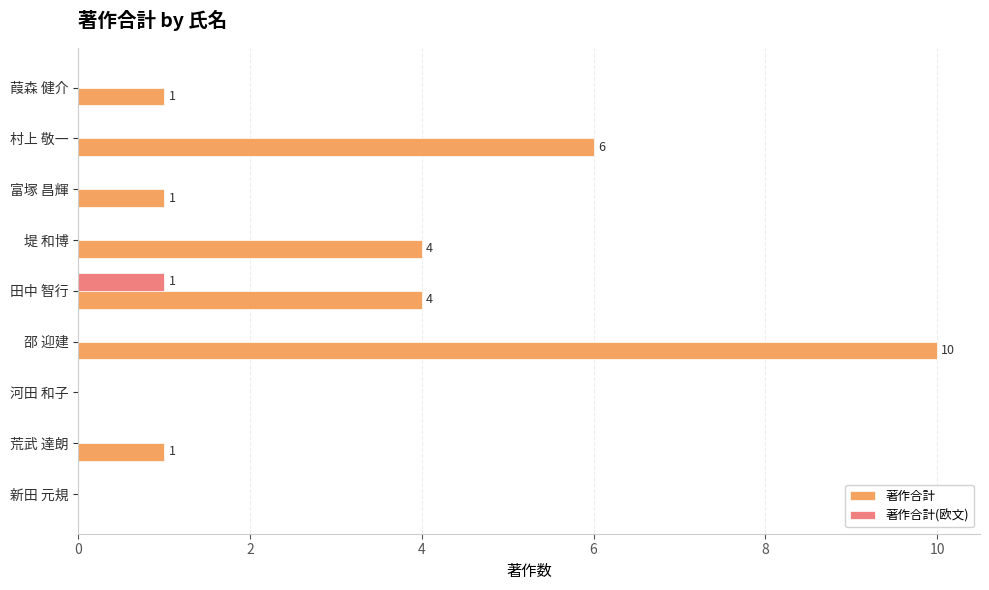

The 著作合計 series shows 6 at 新田 元規. True or false?

False